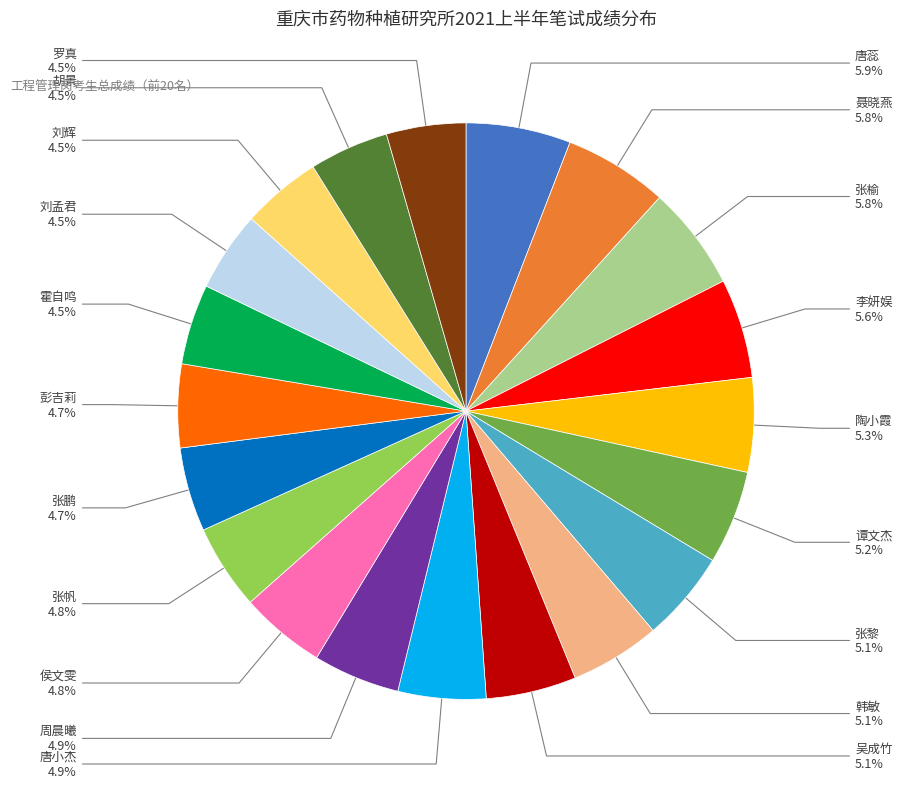

Is there a majority slice in this chart?

No